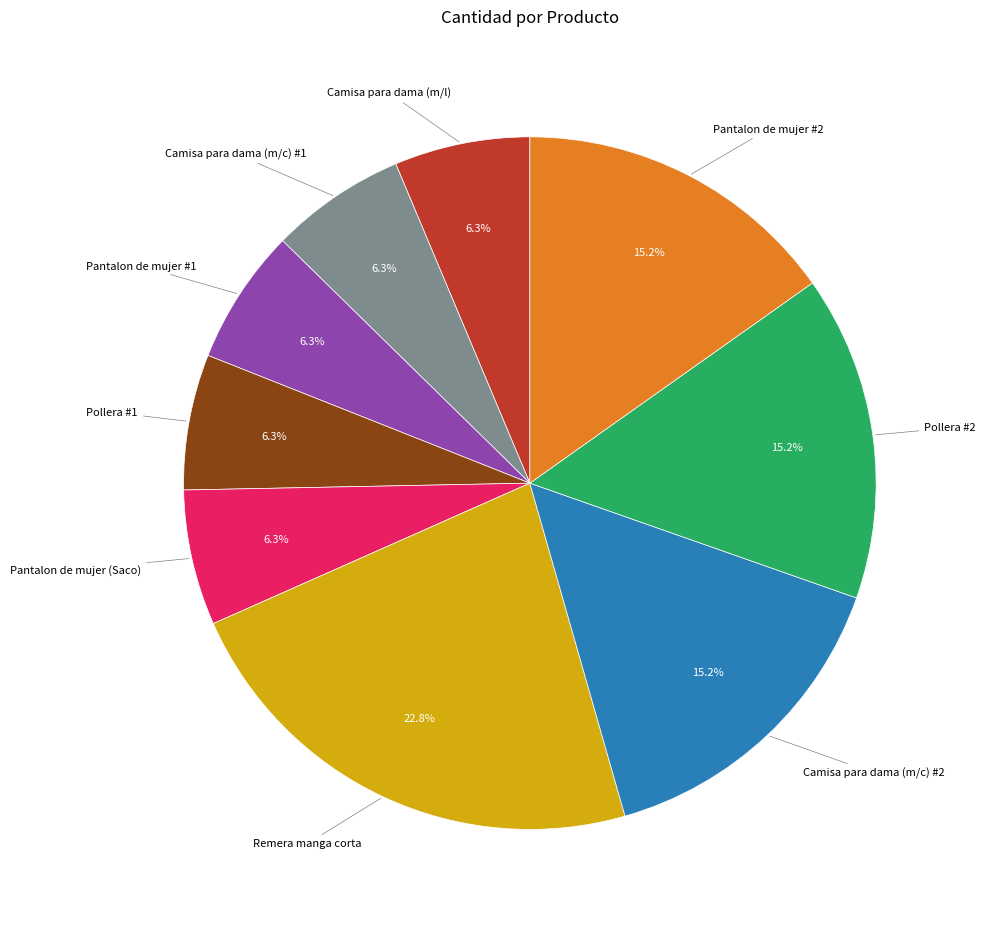

Is there any slice that represents more than half of the pie?

No